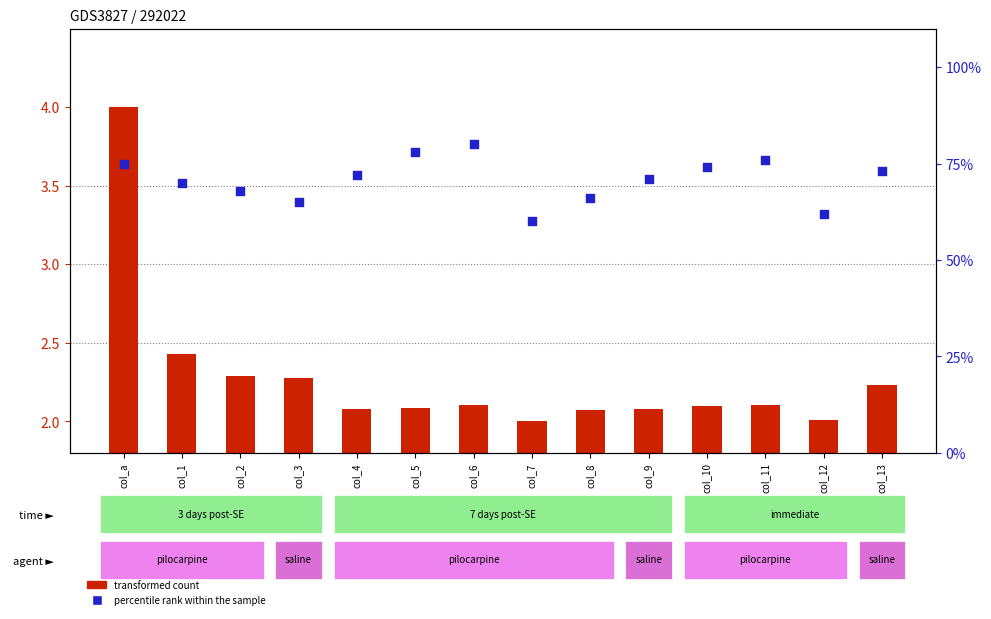

At how many categories does at least one series exceed 15?

14